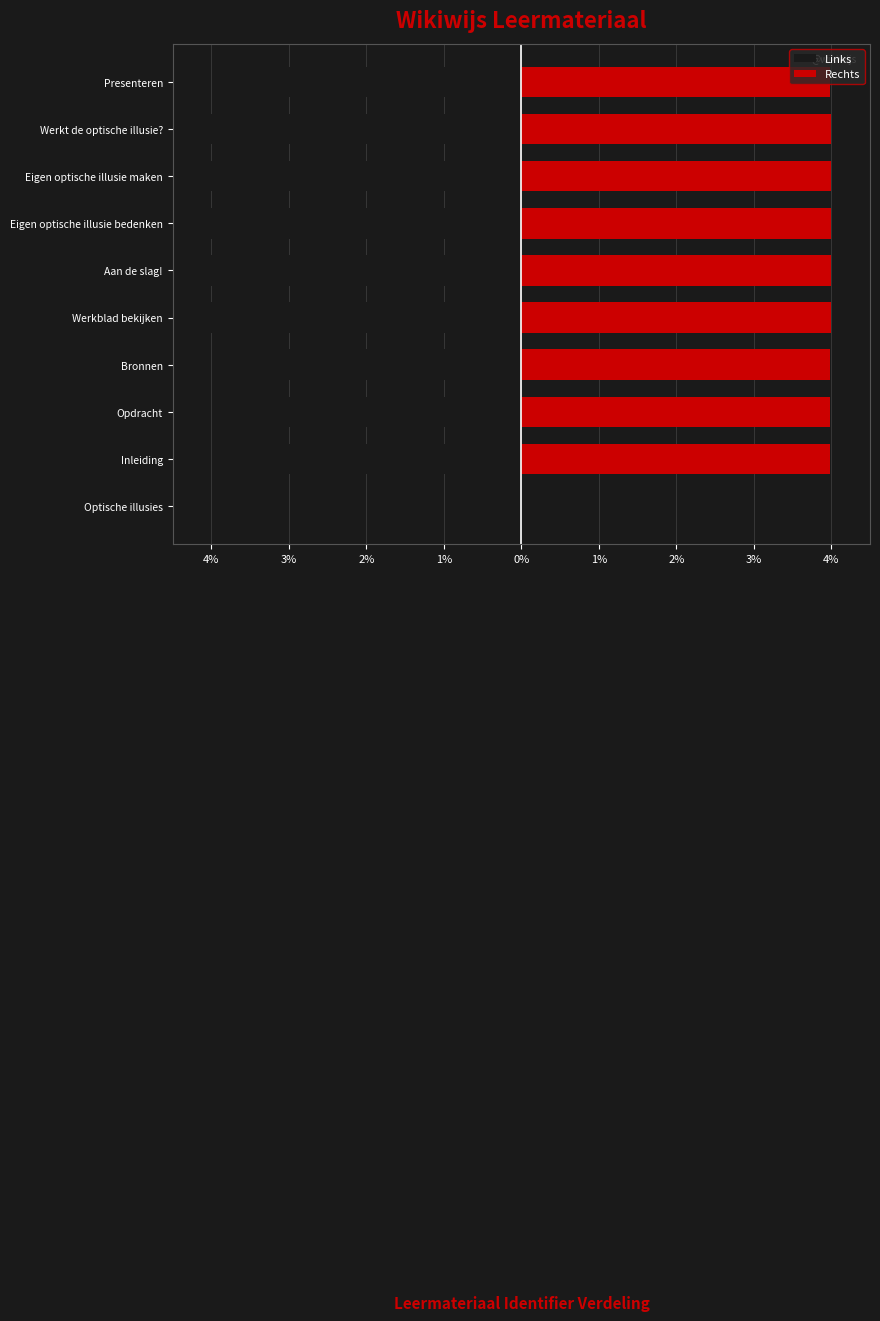

Reading left to right, extract all data points from this chart.

Links: 0.0	-4.0	-4.0	-4.0	-4.0	-4.0	-4.0	-4.0	-4.0	-4.0
Rechts: 0.0	4.0	4.0	4.0	4.0	4.0	4.0	4.0	4.0	4.0